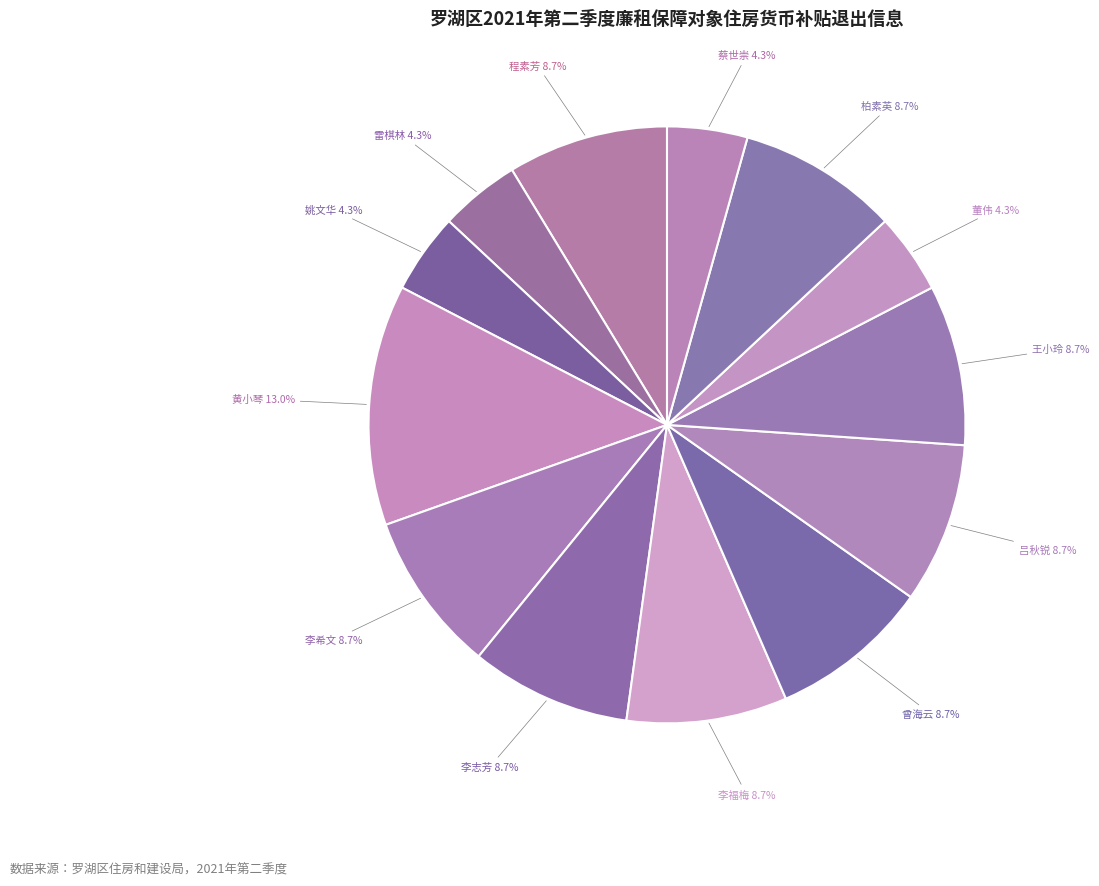

Is there a majority slice in this chart?

No